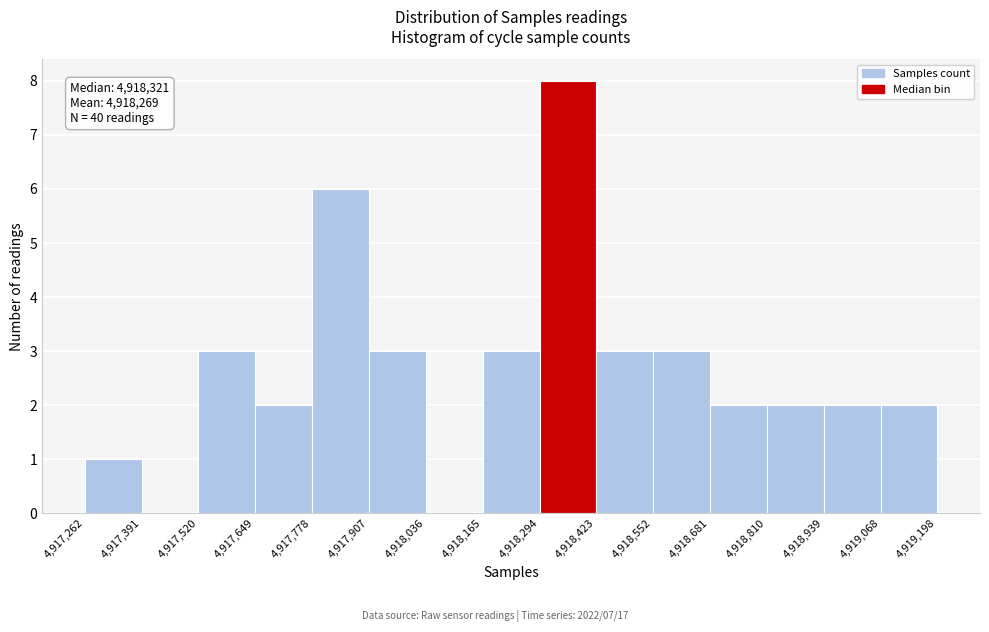

Over which range of the x-axis is the bar tallest?

4,918,294 to 4,918,423